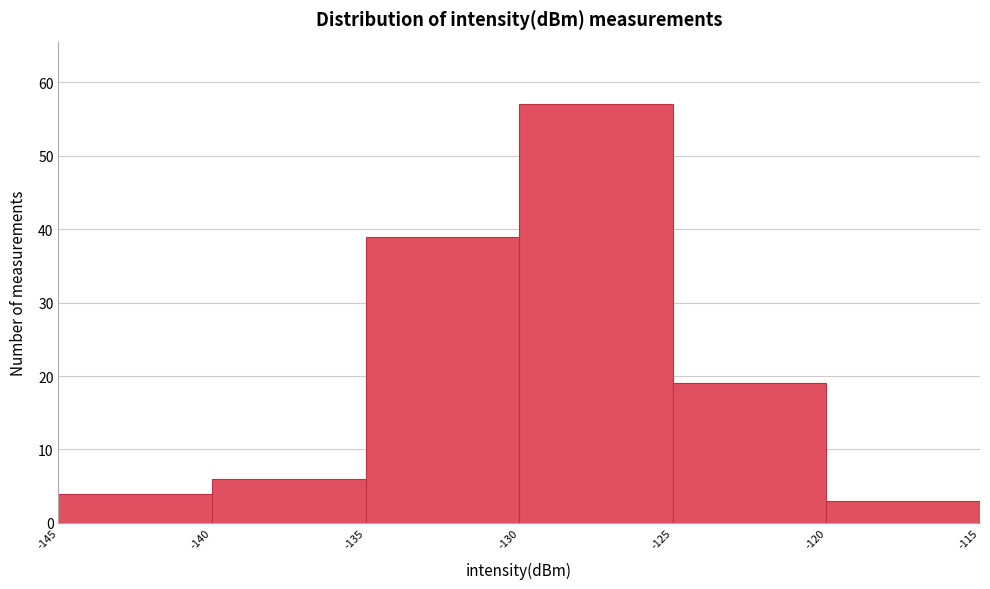

Which range on the x-axis has the tallest bar?

-130 to -125